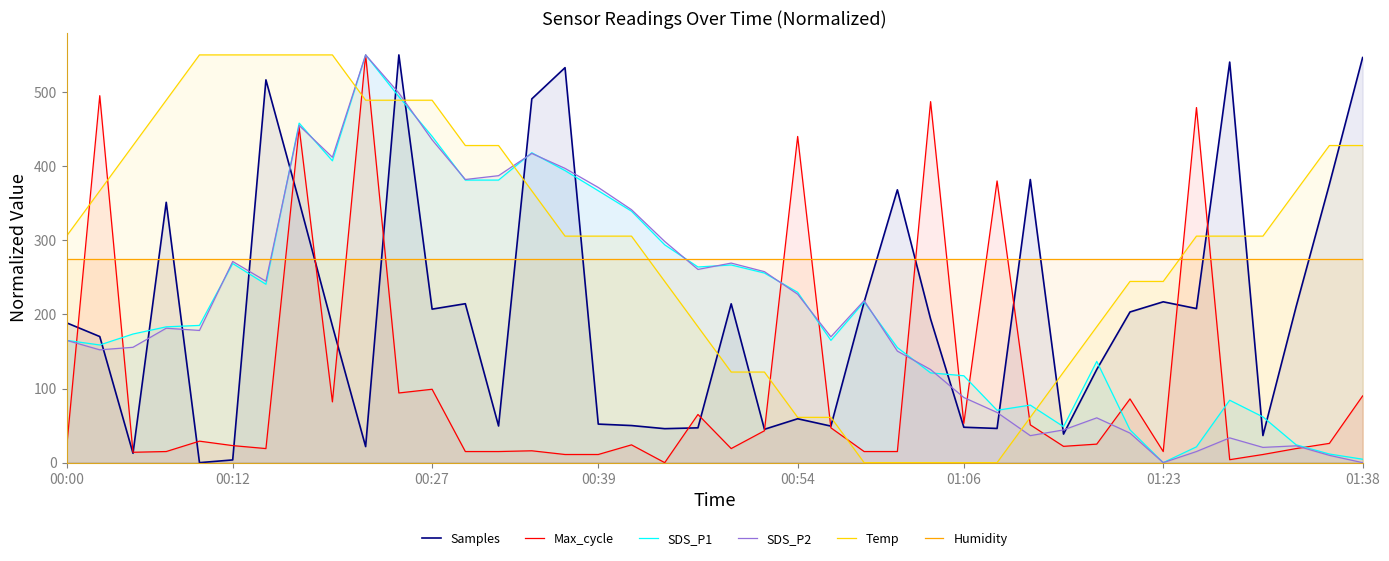

What is the difference between the maximum and second lowest values in the SDS_P2 series?

550.0